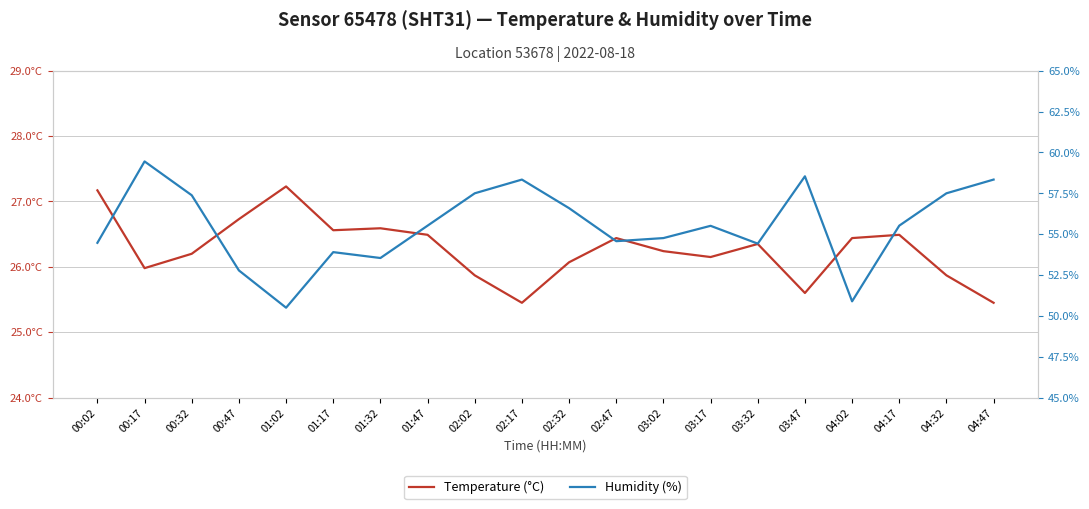

What is the difference between the maximum and second lowest values in the Temperature (°C) series?

1.8